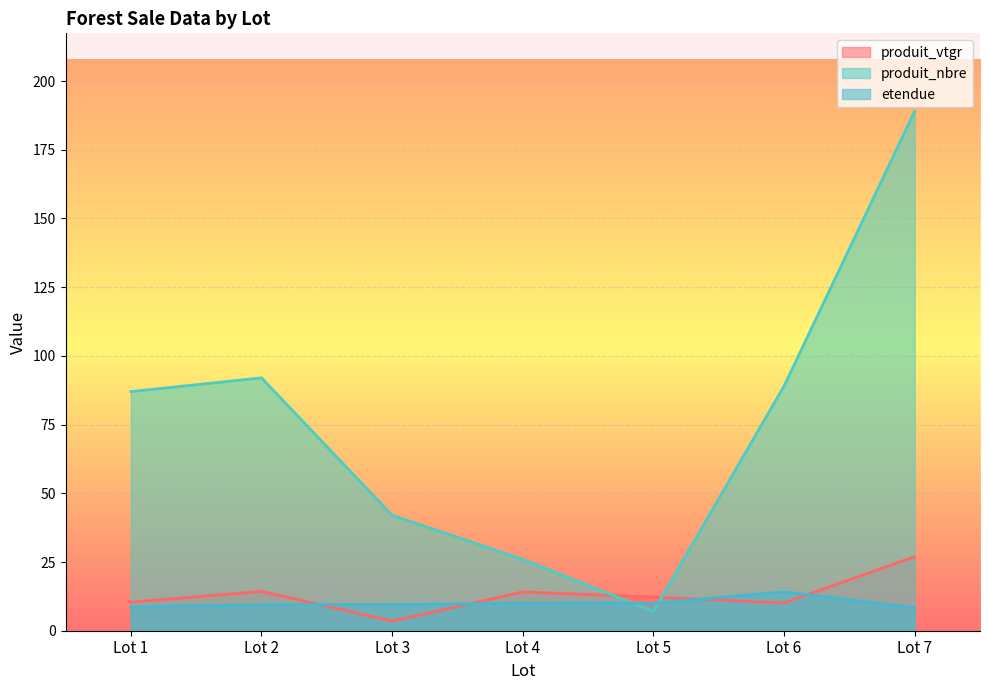

At which category does produit_vtgr reach its first local valley?

Lot 3